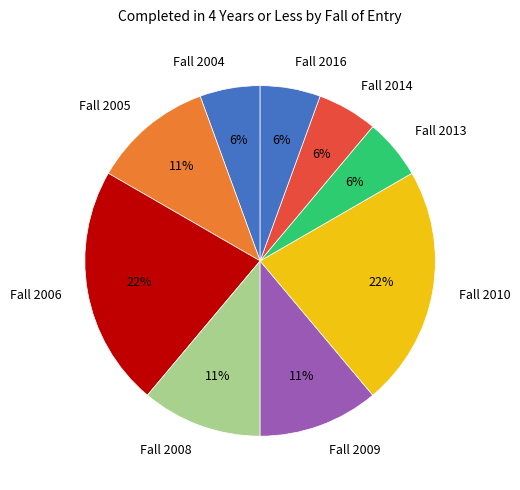

Count the number of slices in the pie.

9